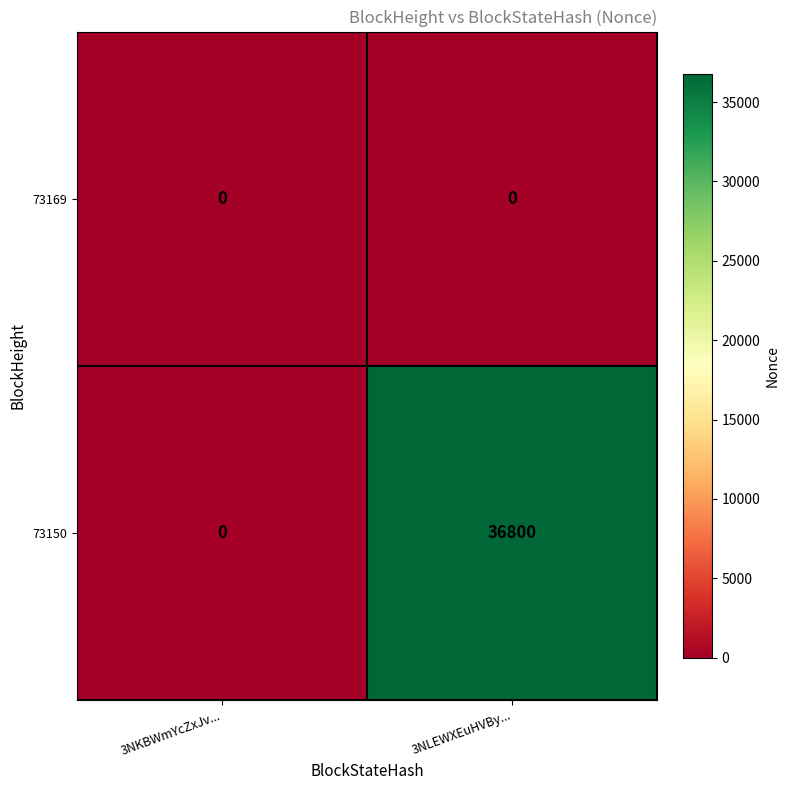

What is the sum of all 73150 values?

36800